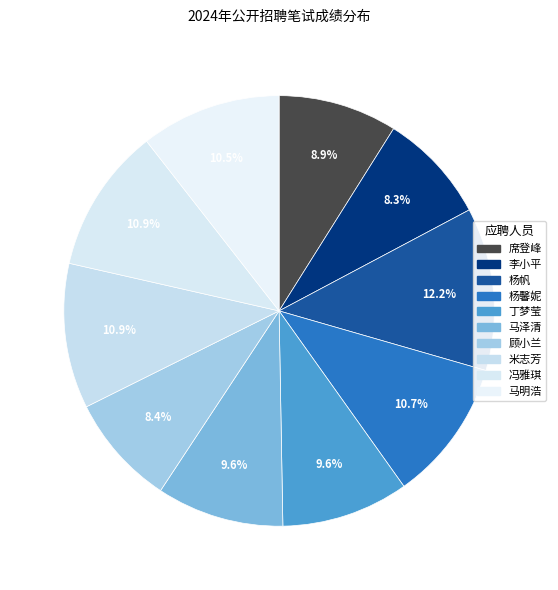

What is the largest slice in the pie chart?

中医科医生(杨帆)